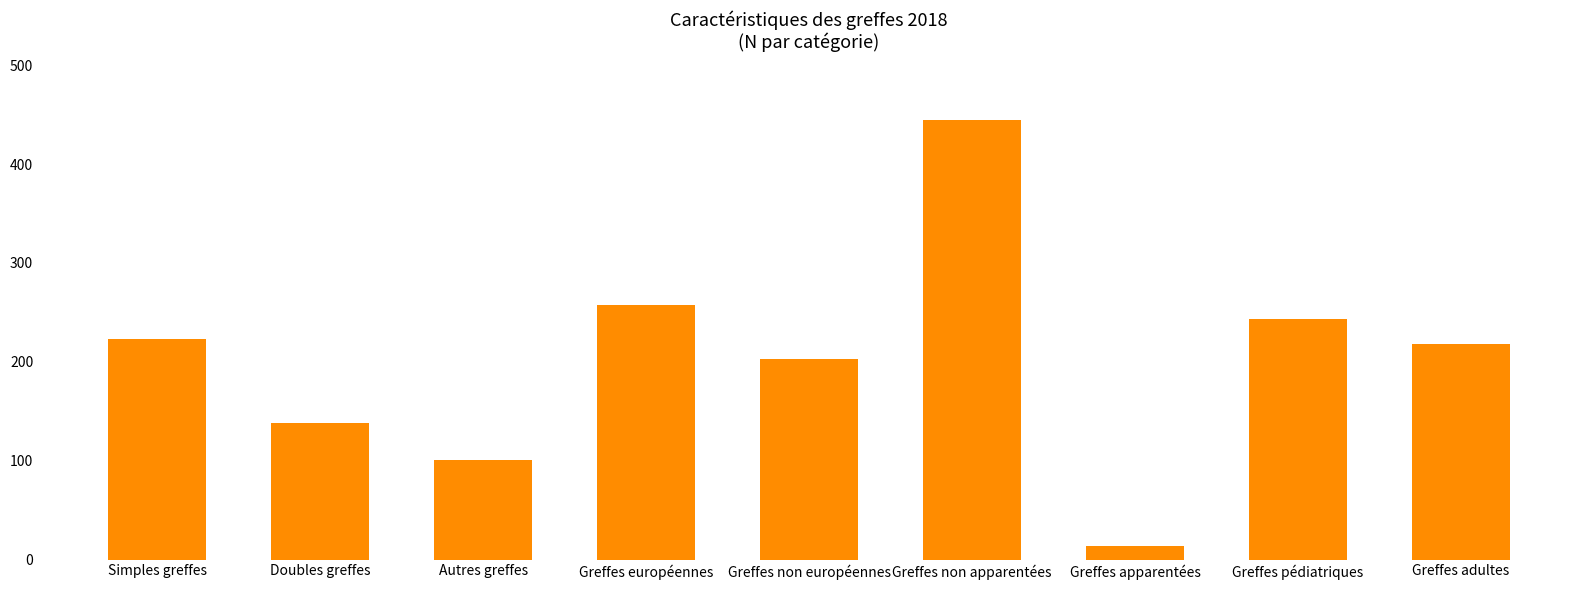

List the labels in order of value, smallest first.

Greffes apparentées, Autres greffes, Doubles greffes, Greffes non européennes, Greffes adultes, Simples greffes, Greffes pédiatriques, Greffes européennes, Greffes non apparentées